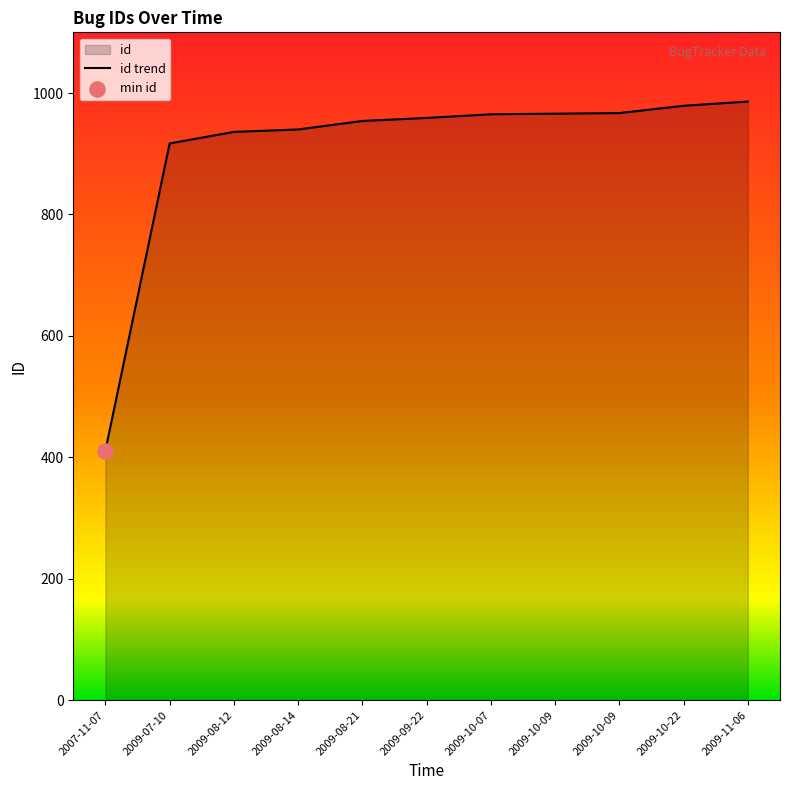

Between 2009-10-07 and 2007-11-07, which is larger?

2009-10-07